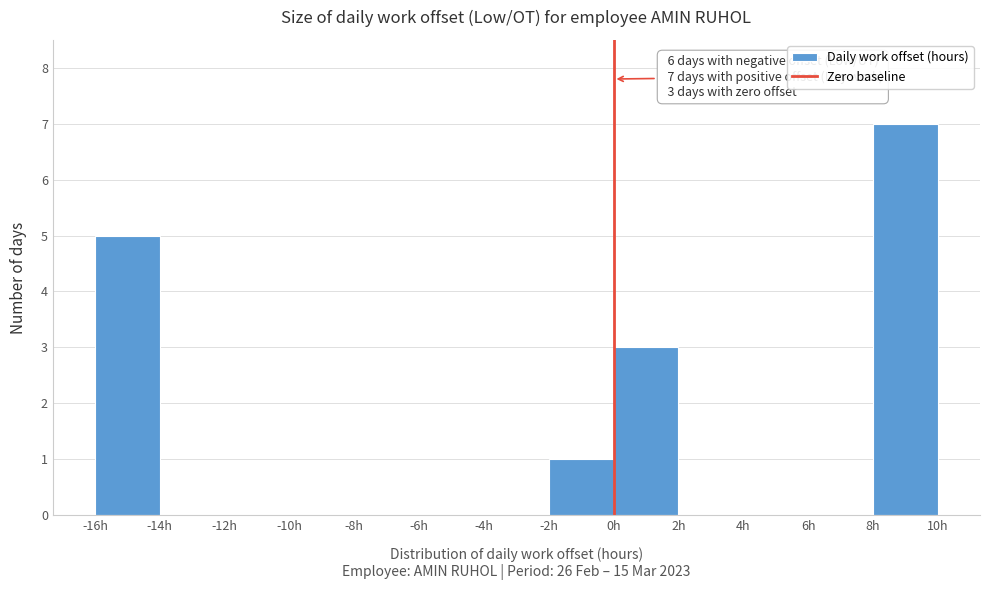

Over which range of the x-axis is the bar tallest?

8 to 10